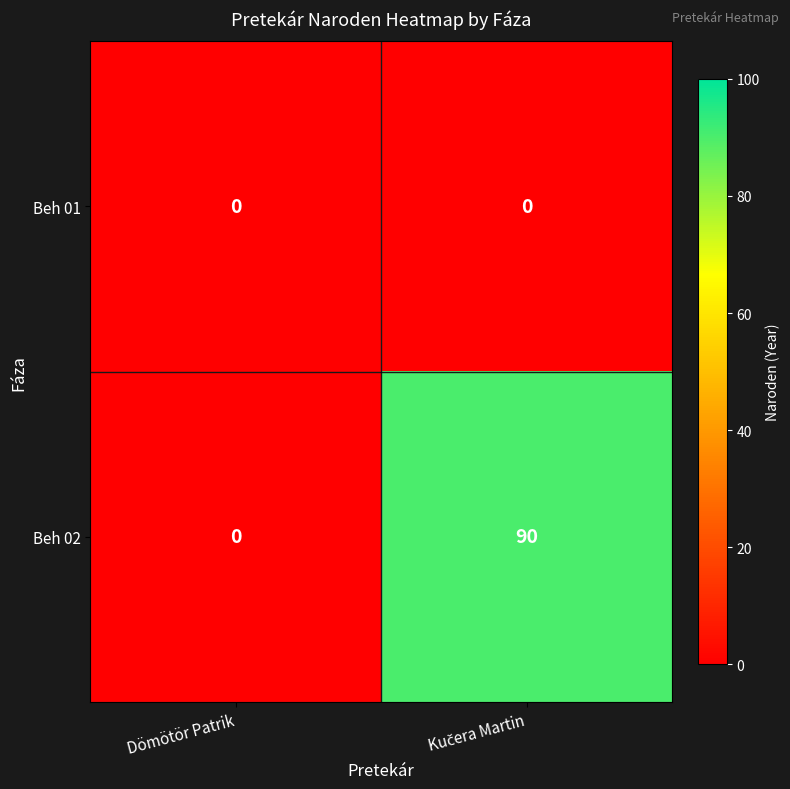

List the series in order of their overall mean, highest first.

Beh 02, Beh 01